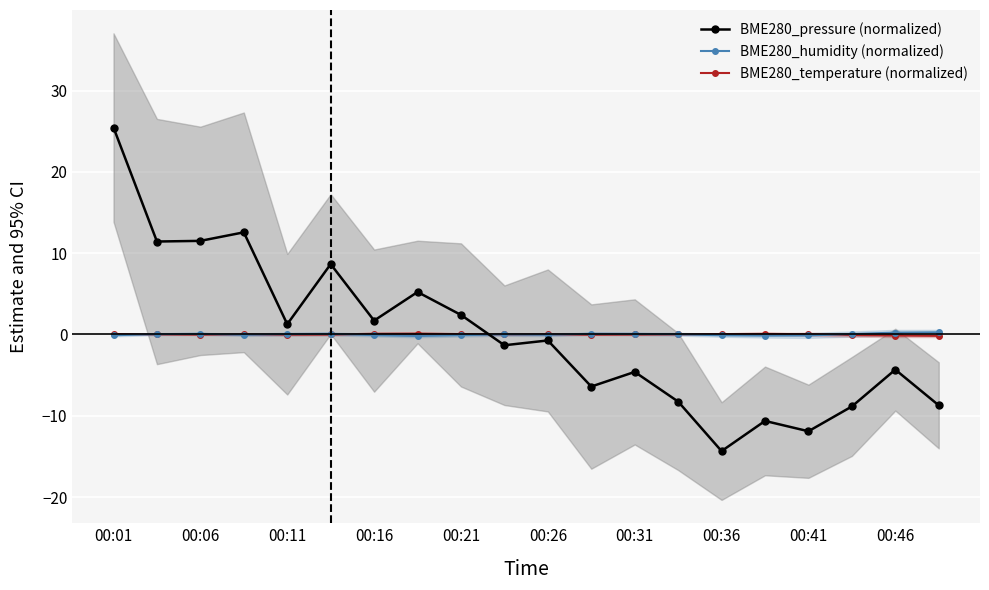

How many series are shown in this chart?

3